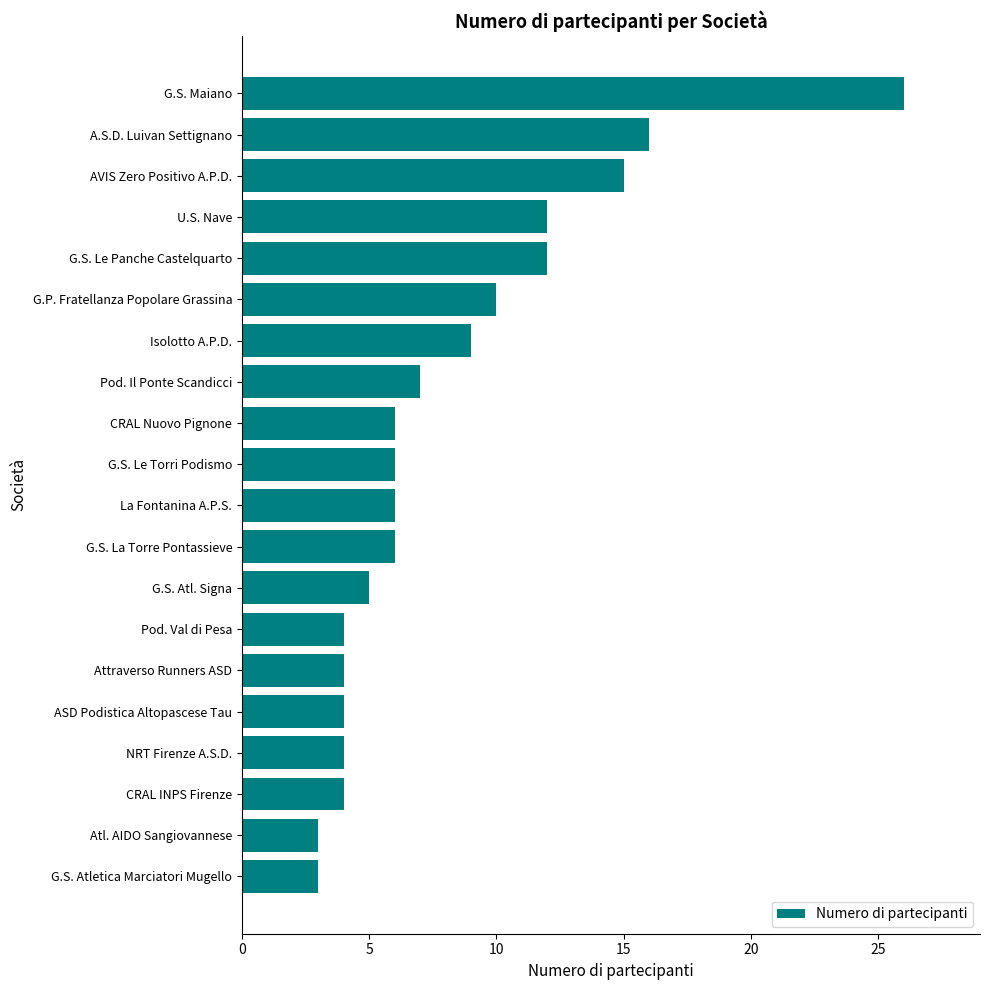

What is the sum of all values?

162